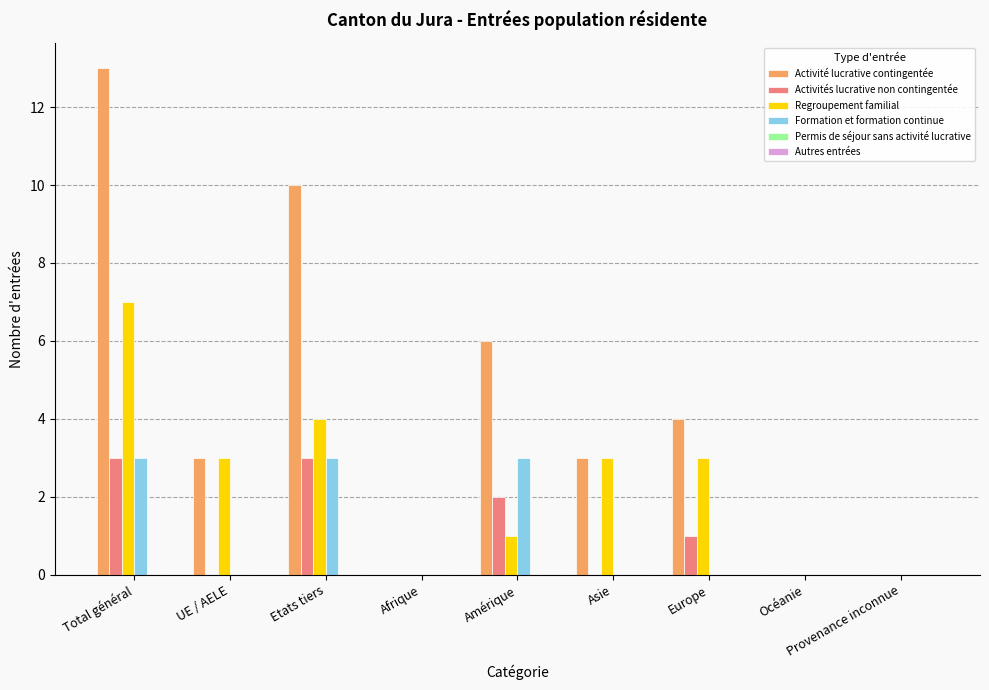

At which label does Activité lucrative contingentée reach its peak?

Total général